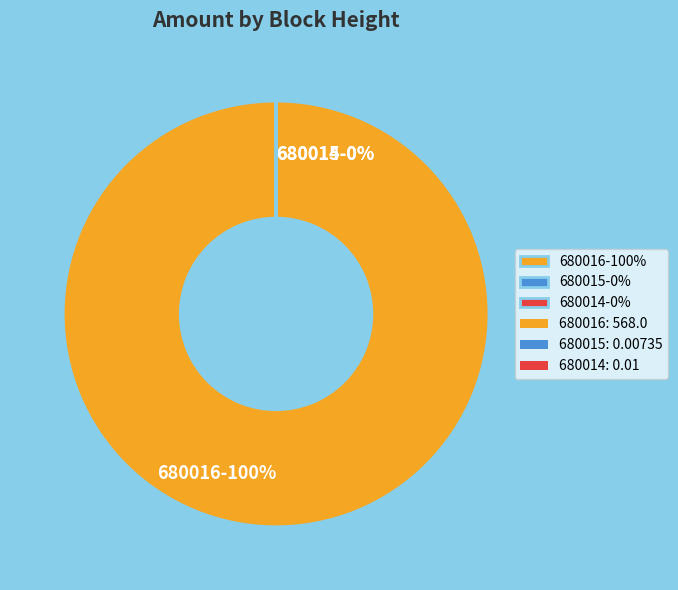

What percentage do 680015 and 680016 together represent?

100.0%